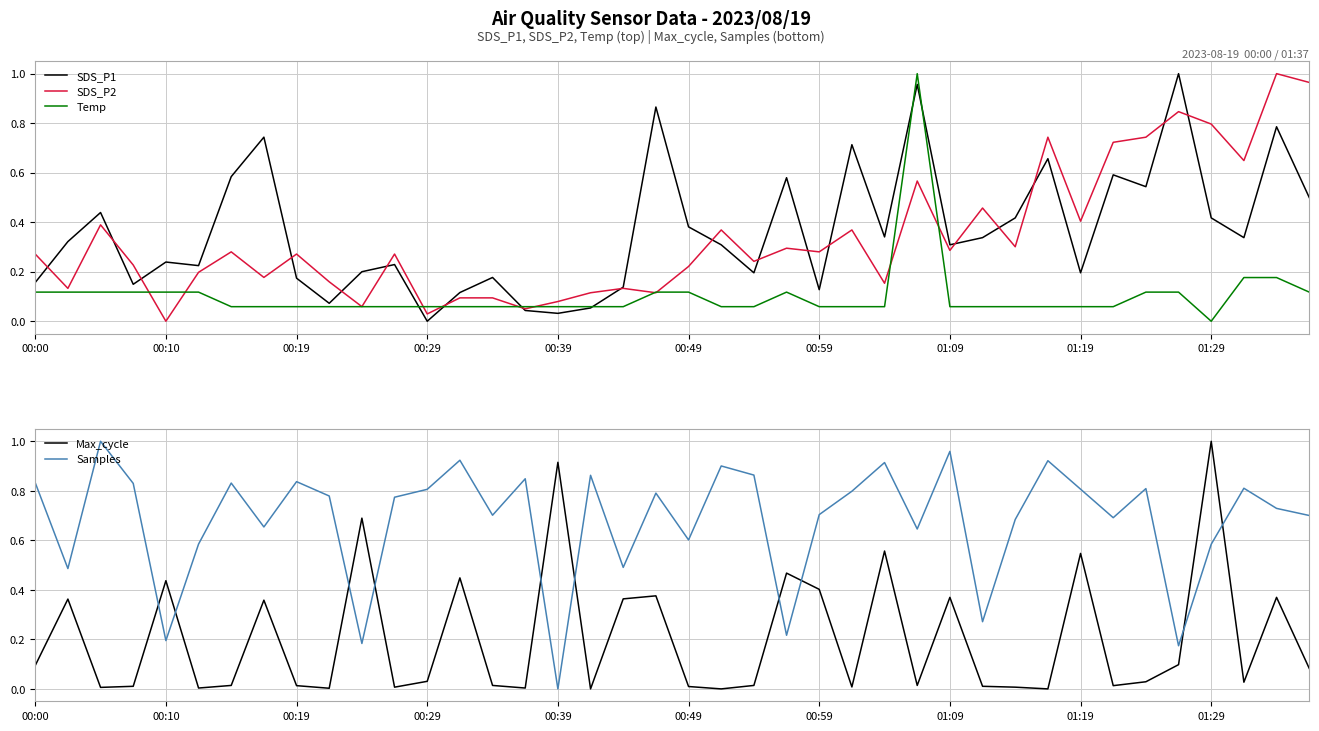

Reading left to right, list all the values displayed in this chart.

SDS_P1: 0.2	0.3	0.4	0.1	0.2	0.2	0.6	0.7	0.2	0.1	0.2	0.2	0.0	0.1	0.2	0.0	0.0	0.1	0.1	0.9	0.4	0.3	0.2	0.6	0.1	0.7	0.3	1.0	0.3	0.3	0.4	0.7	0.2	0.6	0.5	1.0	0.4	0.3	0.8	0.5
SDS_P2: 0.3	0.1	0.4	0.2	0.0	0.2	0.3	0.2	0.3	0.2	0.1	0.3	0.0	0.1	0.1	0.1	0.1	0.1	0.1	0.1	0.2	0.4	0.2	0.3	0.3	0.4	0.2	0.6	0.3	0.5	0.3	0.7	0.4	0.7	0.7	0.8	0.8	0.6	1.0	1.0
Temp: 0.1	0.1	0.1	0.1	0.1	0.1	0.1	0.1	0.1	0.1	0.1	0.1	0.1	0.1	0.1	0.1	0.1	0.1	0.1	0.1	0.1	0.1	0.1	0.1	0.1	0.1	0.1	1.0	0.1	0.1	0.1	0.1	0.1	0.1	0.1	0.1	0.0	0.2	0.2	0.1
Max_cycle: 0.1	0.4	0.0	0.0	0.4	0.0	0.0	0.4	0.0	0.0	0.7	0.0	0.0	0.4	0.0	0.0	0.9	0.0	0.4	0.4	0.0	0.0	0.0	0.5	0.4	0.0	0.6	0.0	0.4	0.0	0.0	0.0	0.5	0.0	0.0	0.1	1.0	0.0	0.4	0.1
Samples: 0.8	0.5	1.0	0.8	0.2	0.6	0.8	0.7	0.8	0.8	0.2	0.8	0.8	0.9	0.7	0.8	0.0	0.9	0.5	0.8	0.6	0.9	0.9	0.2	0.7	0.8	0.9	0.6	1.0	0.3	0.7	0.9	0.8	0.7	0.8	0.2	0.6	0.8	0.7	0.7